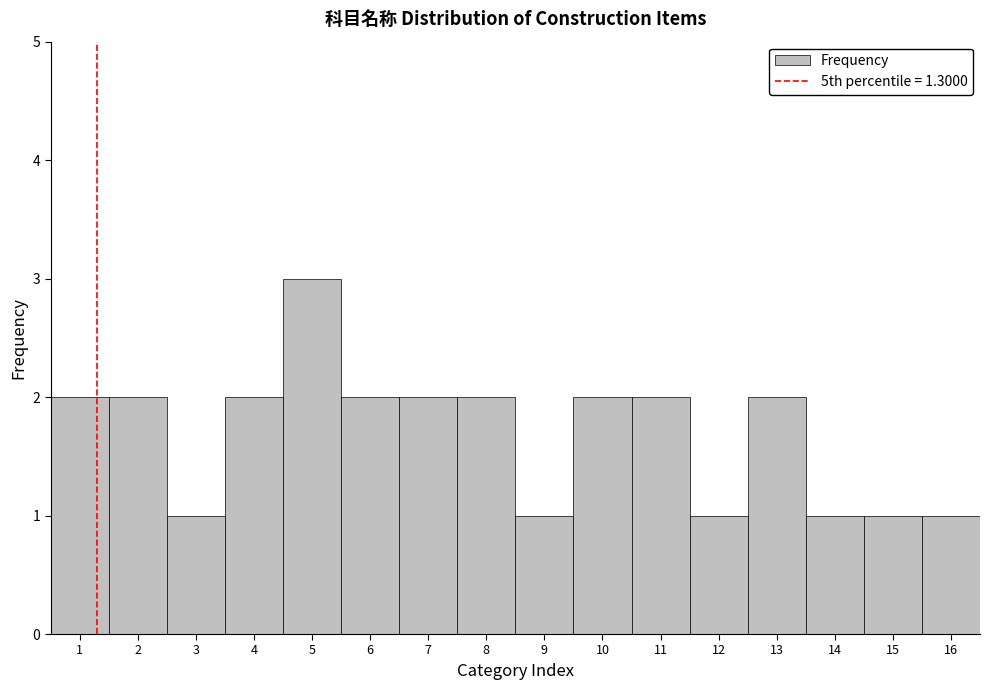

How tall is the bar that spans 8.5 to 9.5 on the x-axis? The values are not printed on the chart, so give them approximately, as read against the axis.

1